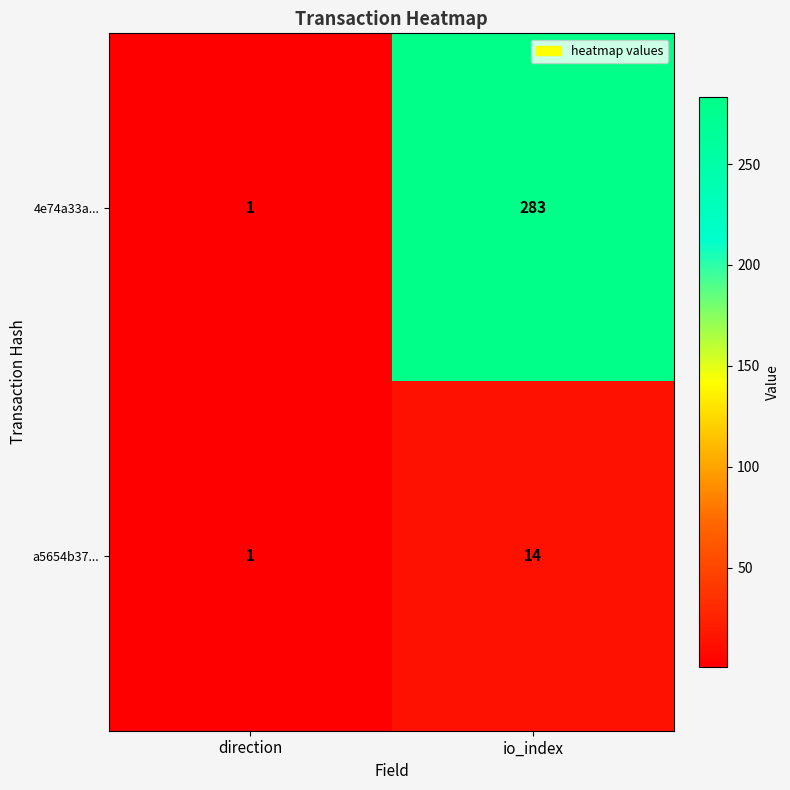

Is it true that a5654b37... equals 8 at io_index?

False